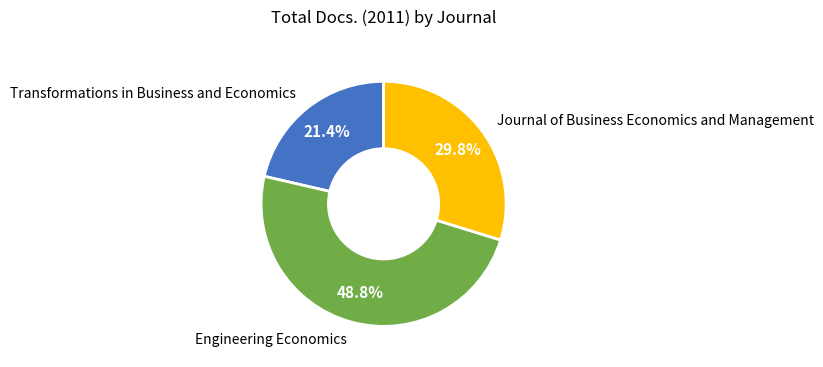

To the nearest percent, what is the average slice percentage?

33%